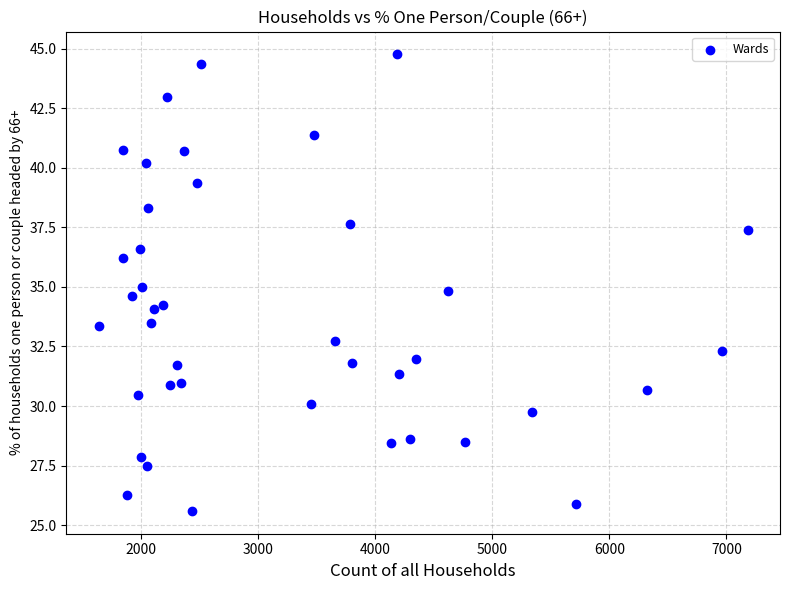

What is the range of Y values (max minus min)?

19.2